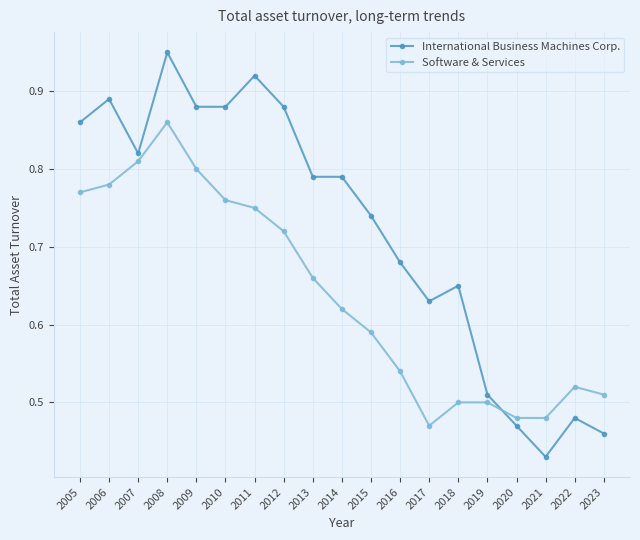

True or false: International Business Machines Corp. and Software & Services intersect in this chart.

True